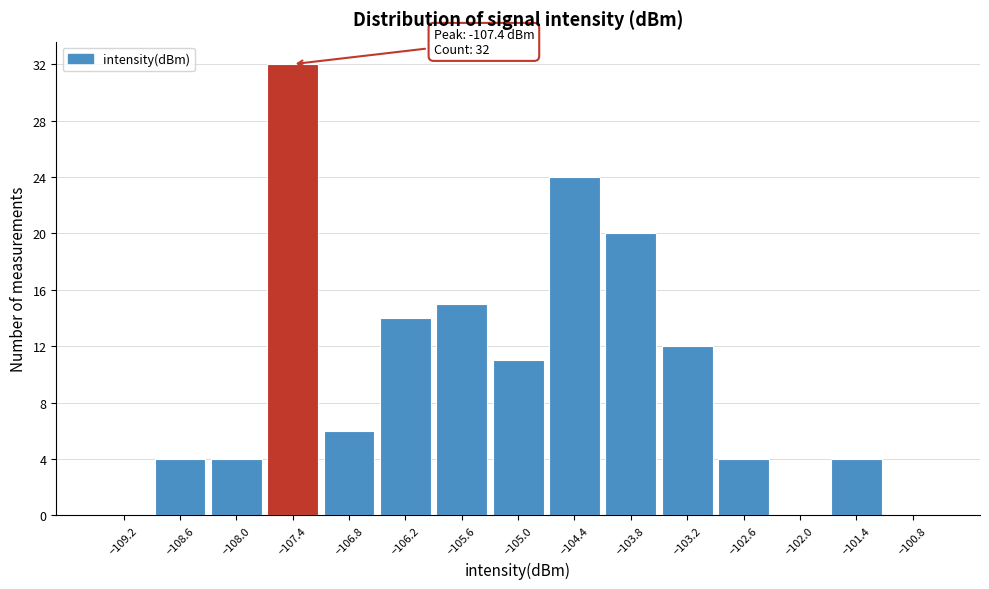

Over which range of the x-axis is the bar tallest?

-107.7 to -107.1